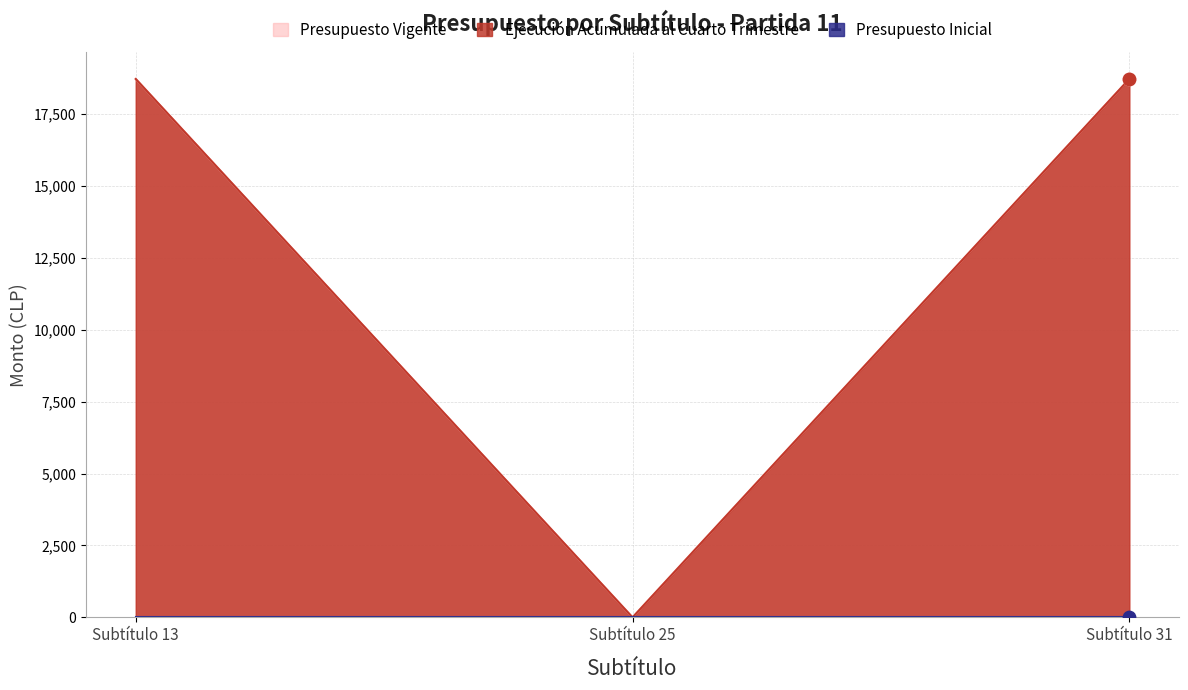

Which series has the largest Y range (max minus min)?

Ejecución Acumulada al Cuarto Trimestre